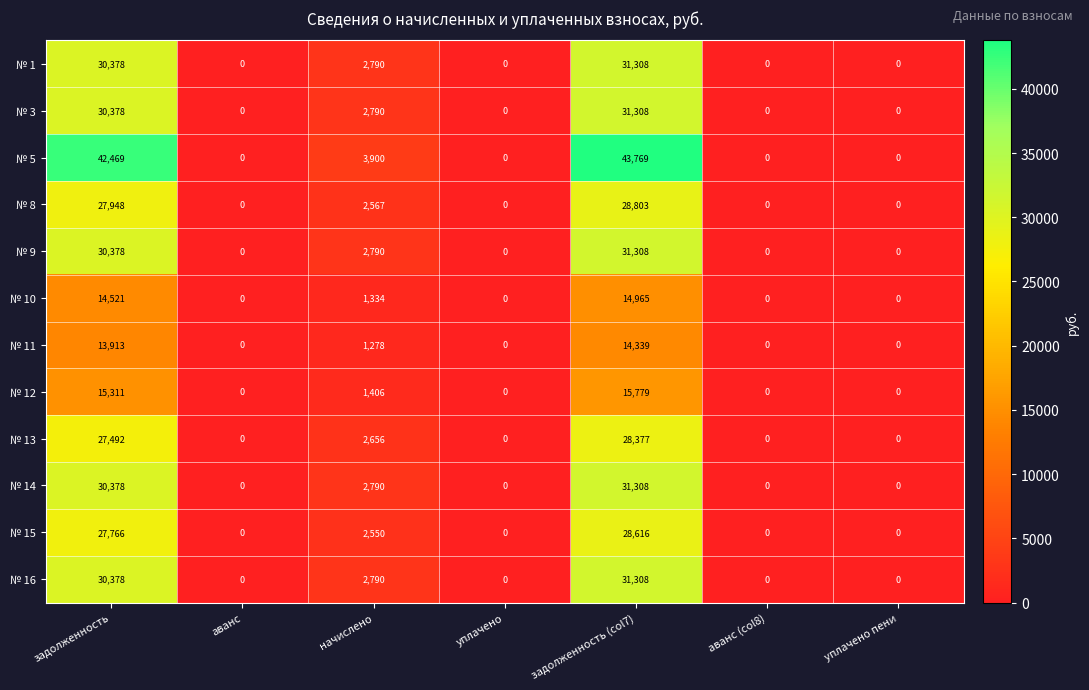

What is the sum of all № 3 values?

64476